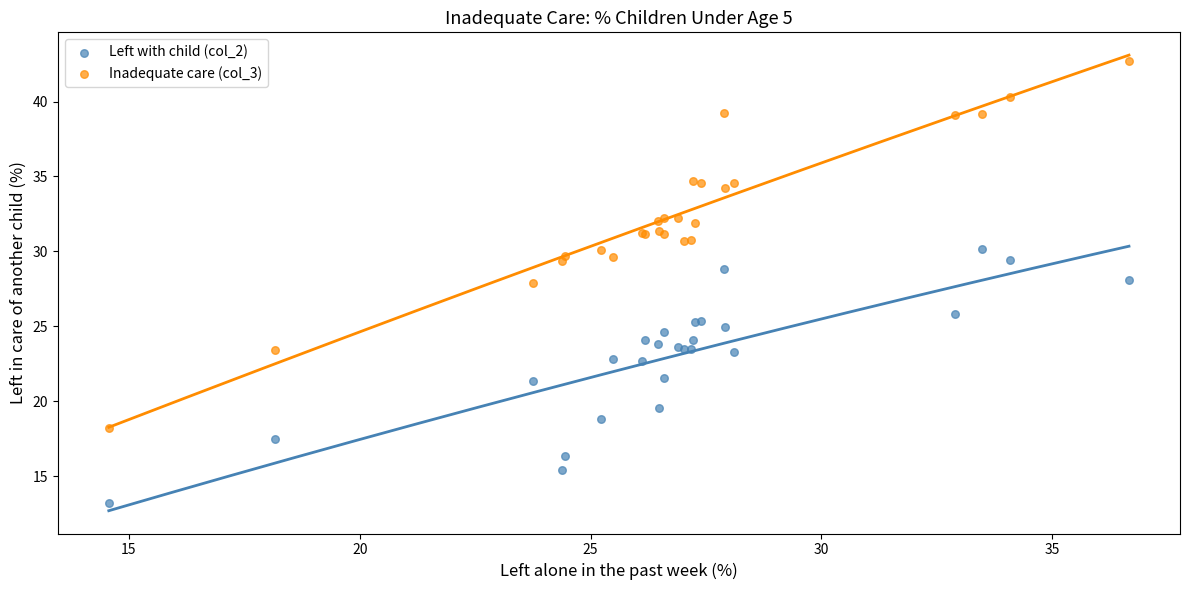

Which series reaches the minimum Y coordinate?

Left with child (col_2)